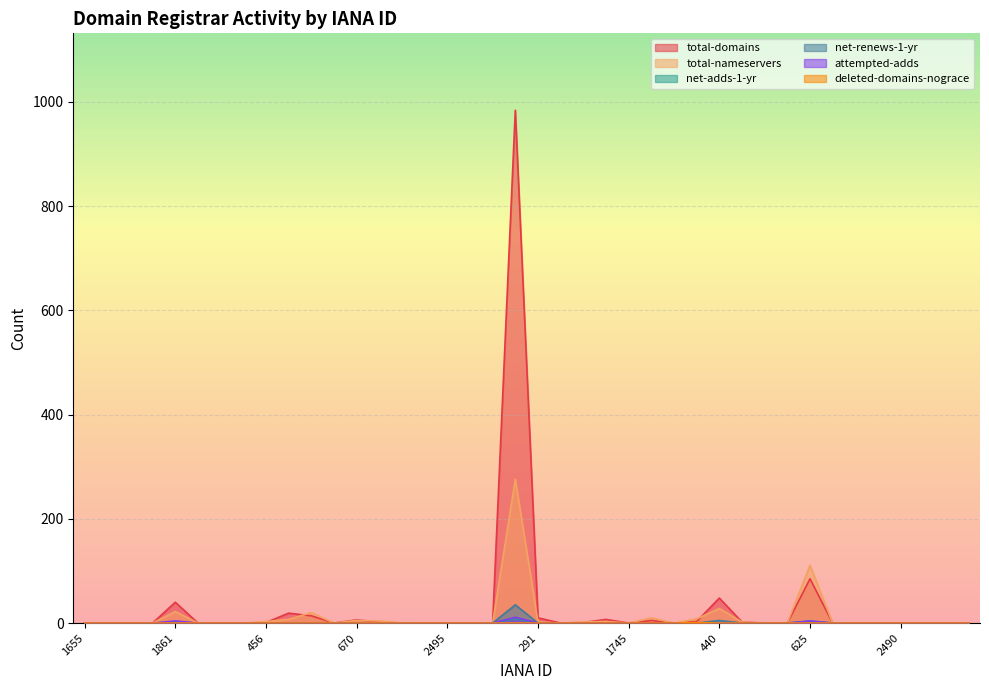

Rank the series by their maximum value, from lowest to highest.

deleted-domains-nograce, net-adds-1-yr, attempted-adds, net-renews-1-yr, total-nameservers, total-domains